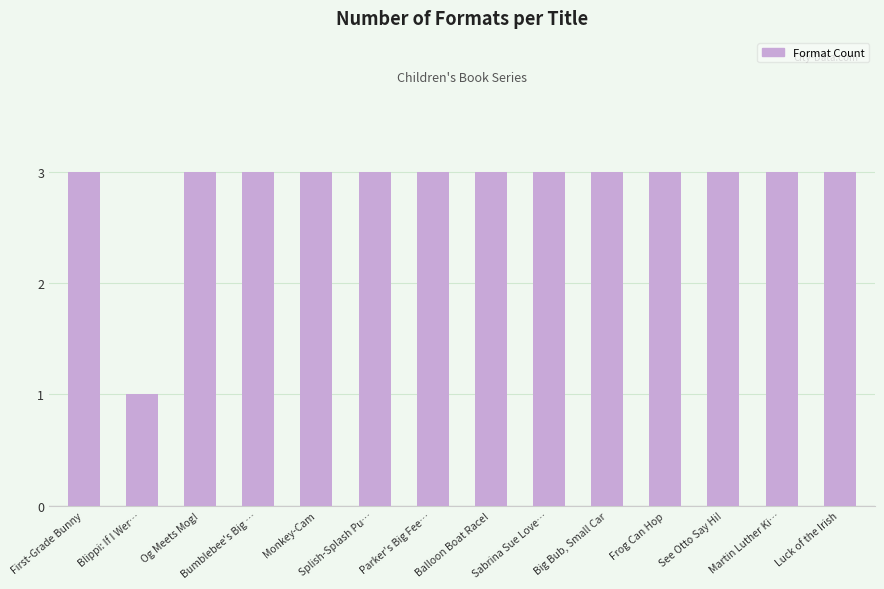

At which category does the chart reach its minimum across all series?

Blippi: If I Wer…